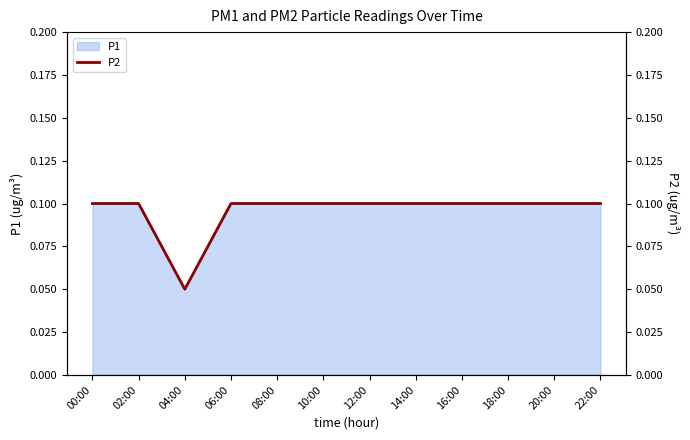

At which label does P1 reach its minimum?

04:00